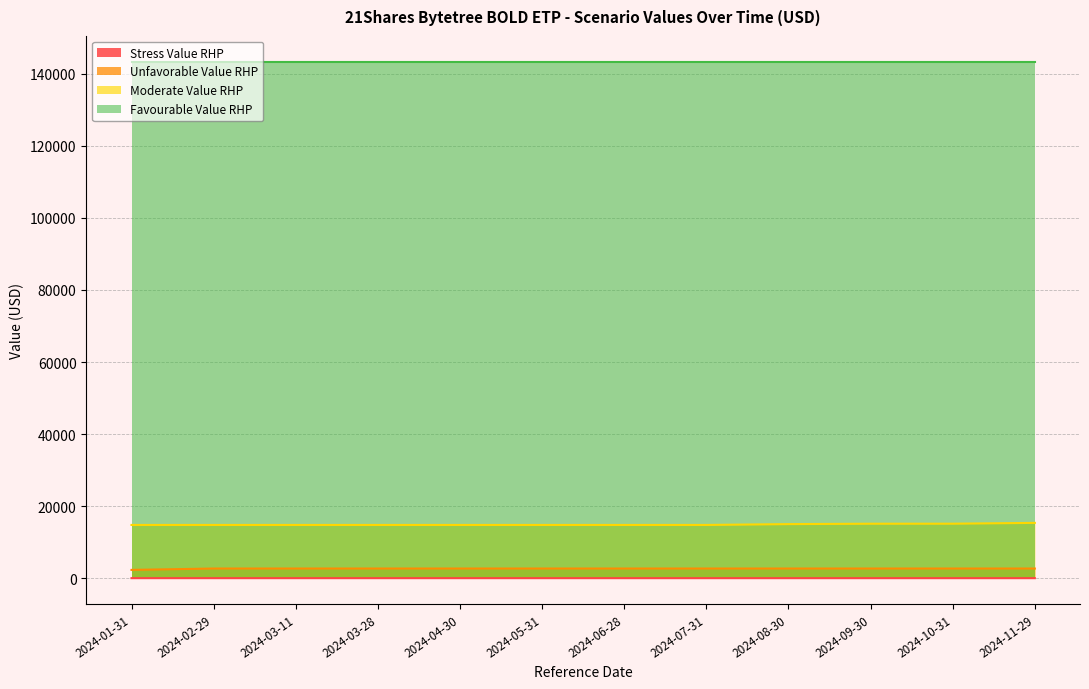

The value of Moderate Value RHP at 2024-11-29 is 15370.8. True or false?

True